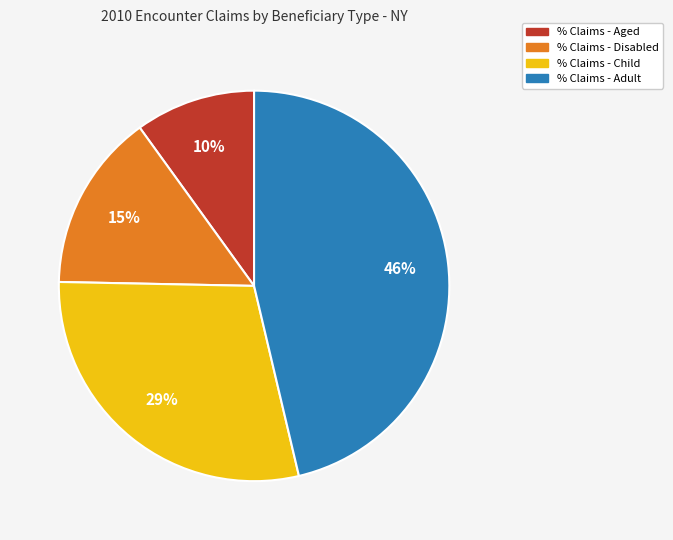

To the nearest percent, what is the difference between the % Claims - Adult and % Claims - Child slice percentages?

17%